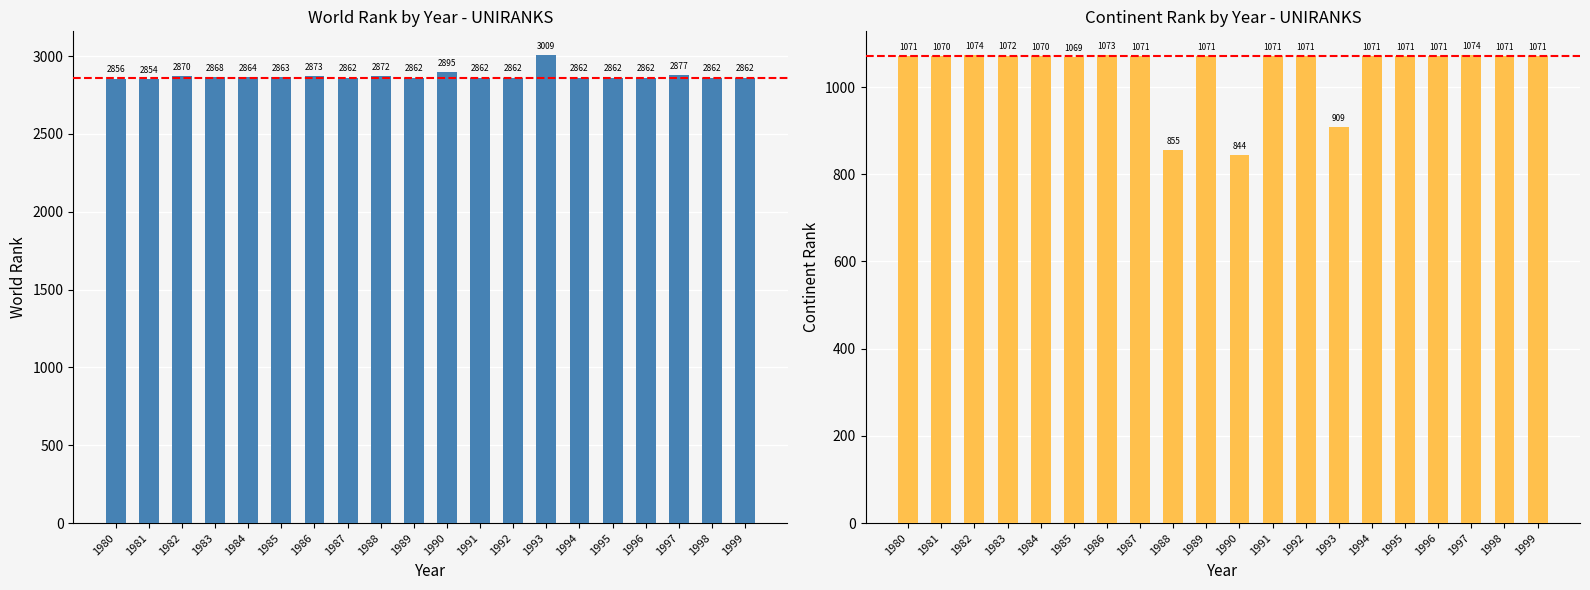

Between 1983 and 1999, which is larger?

1983